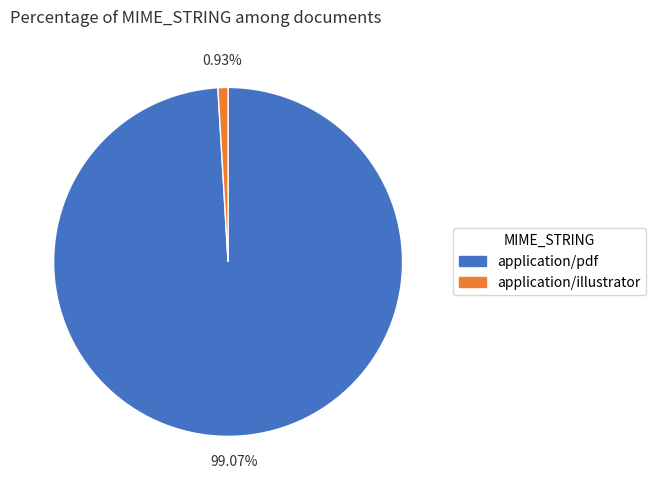

What percentage is NOT represented by application/illustrator?

99.1%